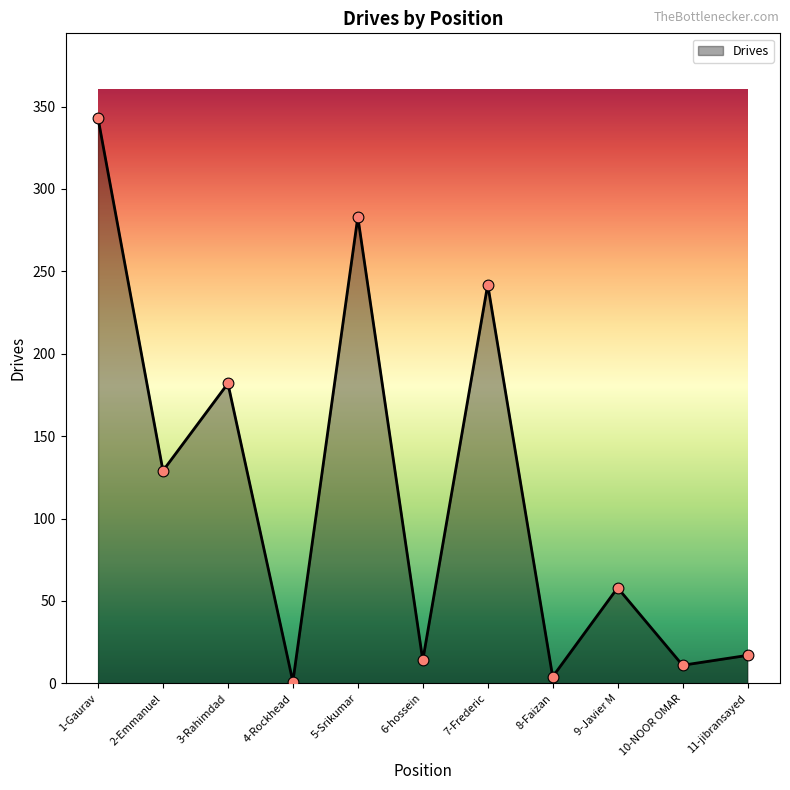

What is the change in value from 4-Rockhead to 9-Javier M?

+57